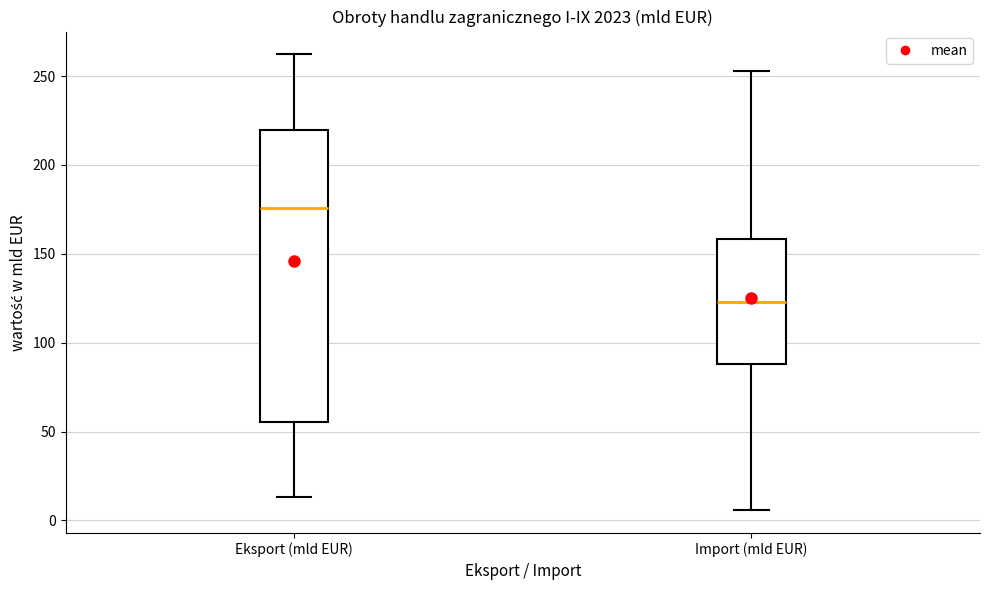

Comparing the boxes themselves (not the whiskers), which one is the tallest?

Eksport (mld EUR)